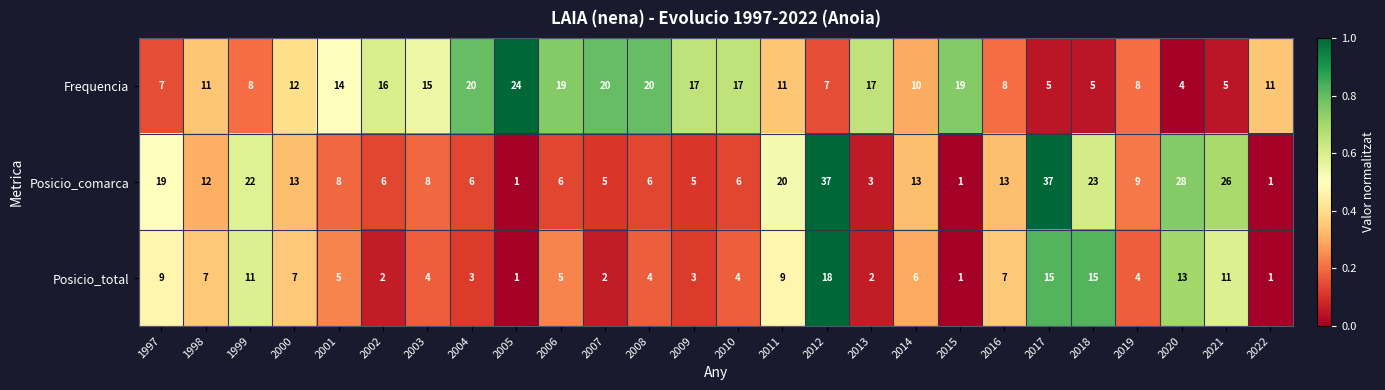

What is the difference between the maximum and minimum values in the Frequencia series?

20